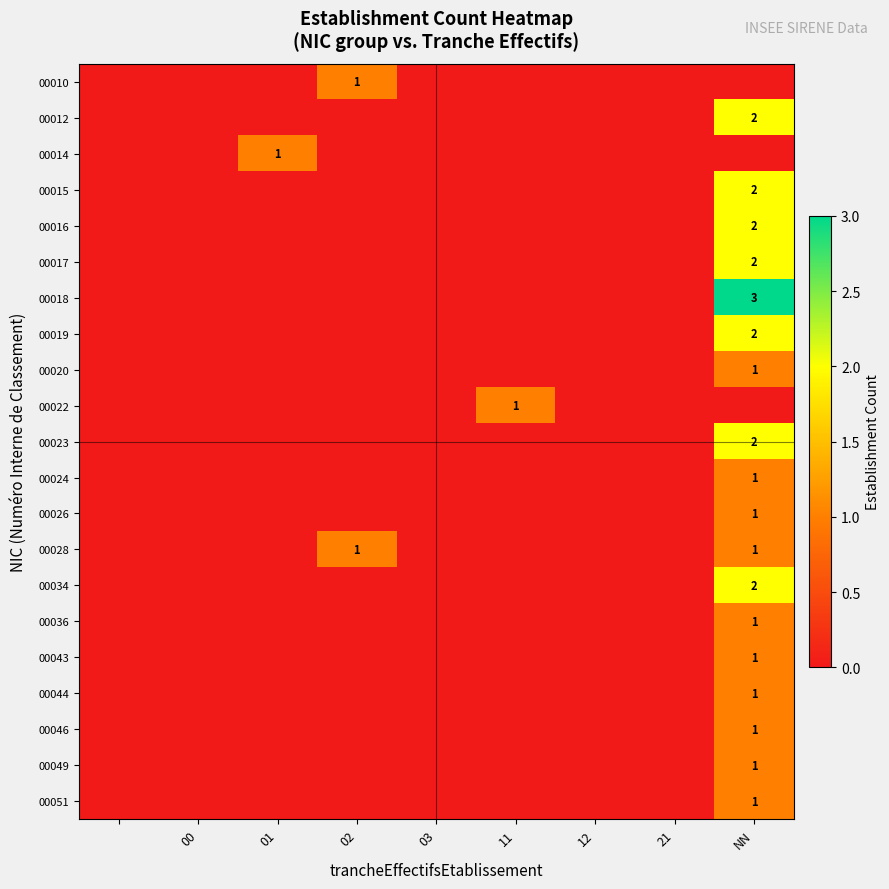

How many distinct data groups are displayed?

21